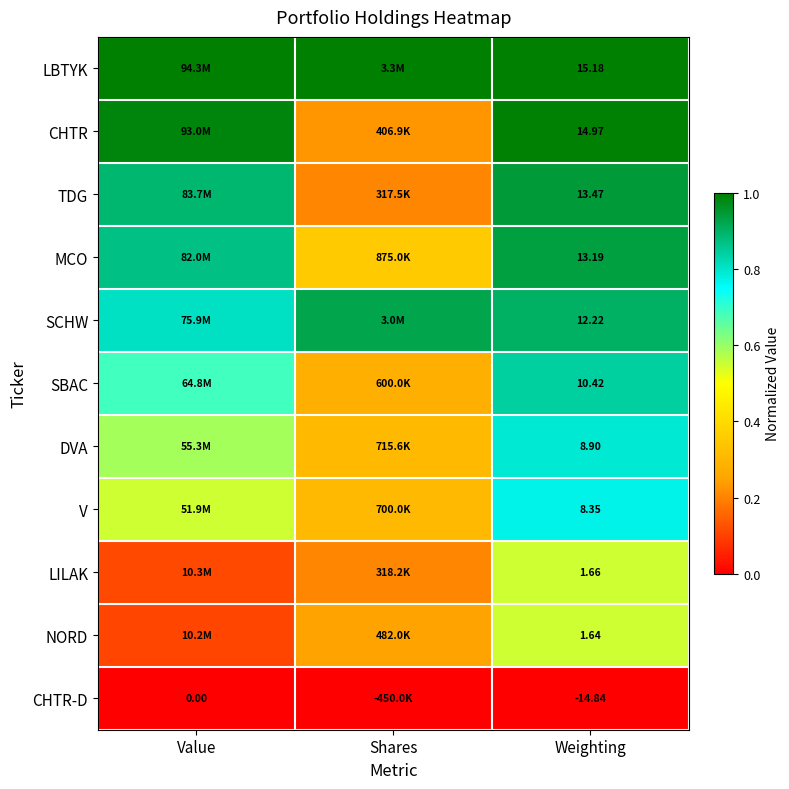

The value of SCHW at Shares is 1.2. True or false?

False